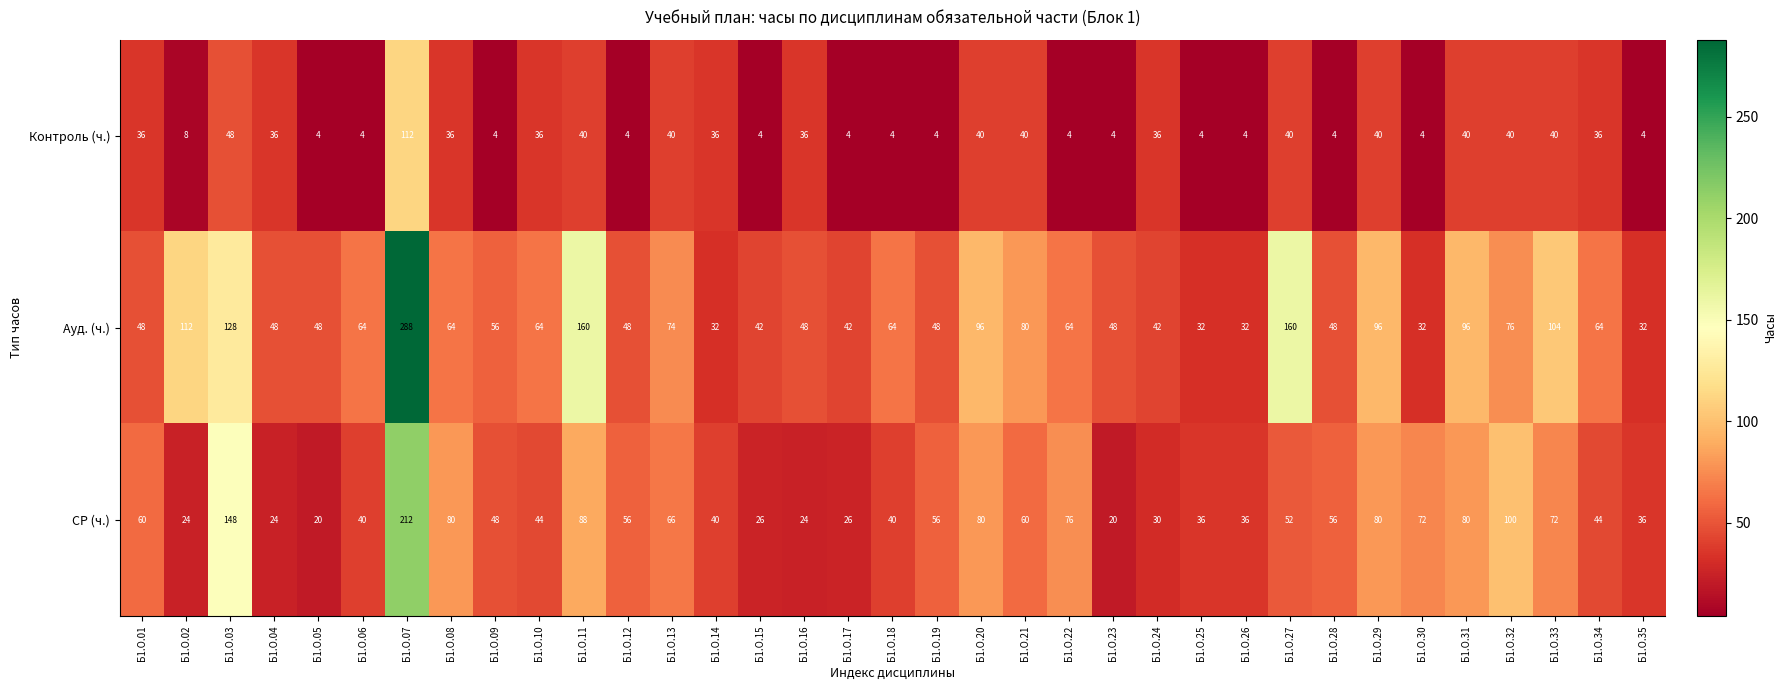

Which series changed the most between Б1.О.14 and Б1.О.26?

Контроль (ч.)